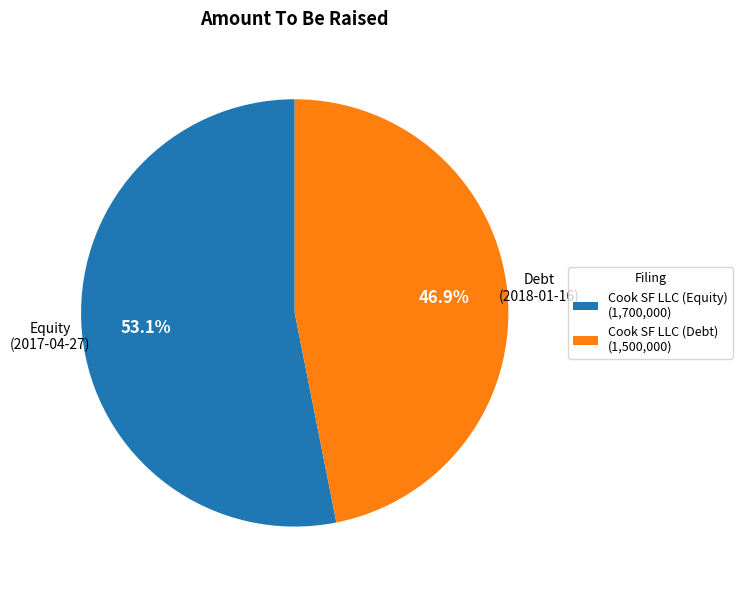

How many segments does this pie chart have?

2